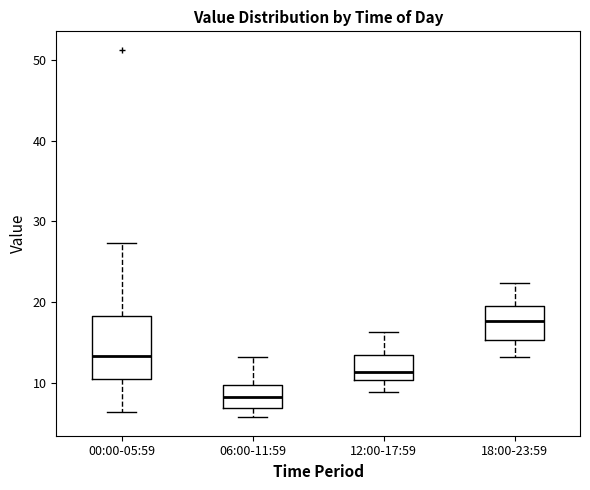

Where does the median line of the box for 18:00-23:59 sit on the y-axis? The values are not printed on the chart, so give them approximately, as read against the axis.

18